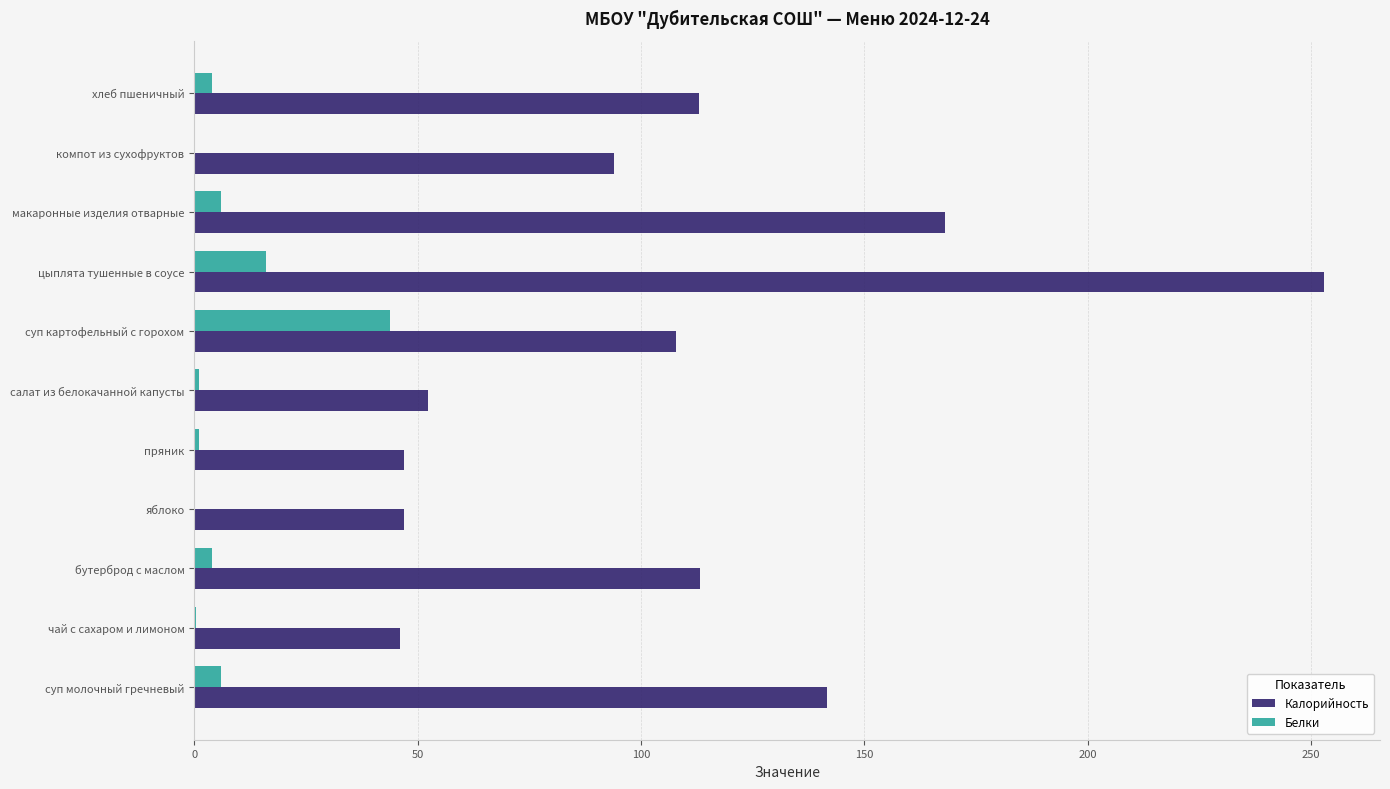

Which series changed the most between чай с сахаром и лимоном and бутерброд с маслом?

Калорийность